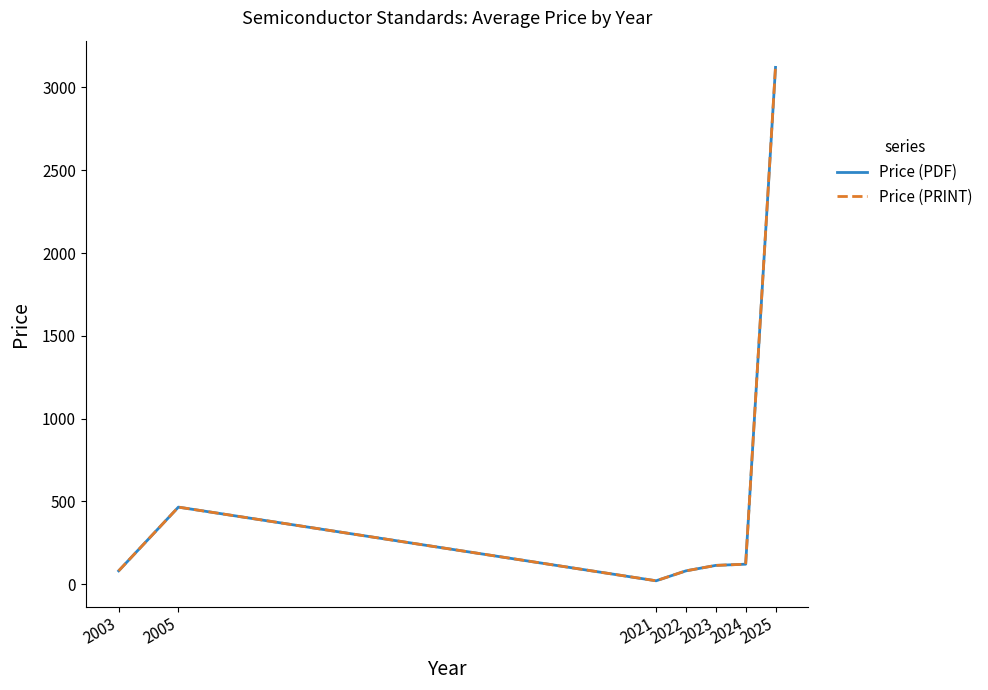

Where does the Price (PRINT) series first go above 113?

2005